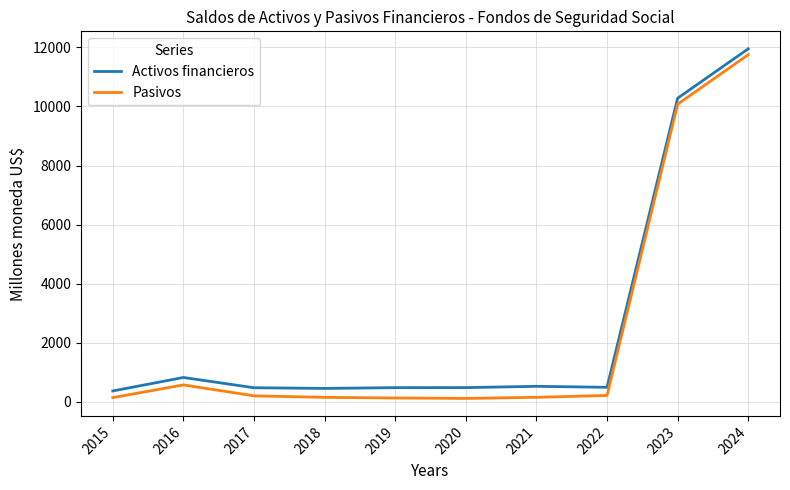

Is it true that Pasivos equals 140.8 at 2018?

True